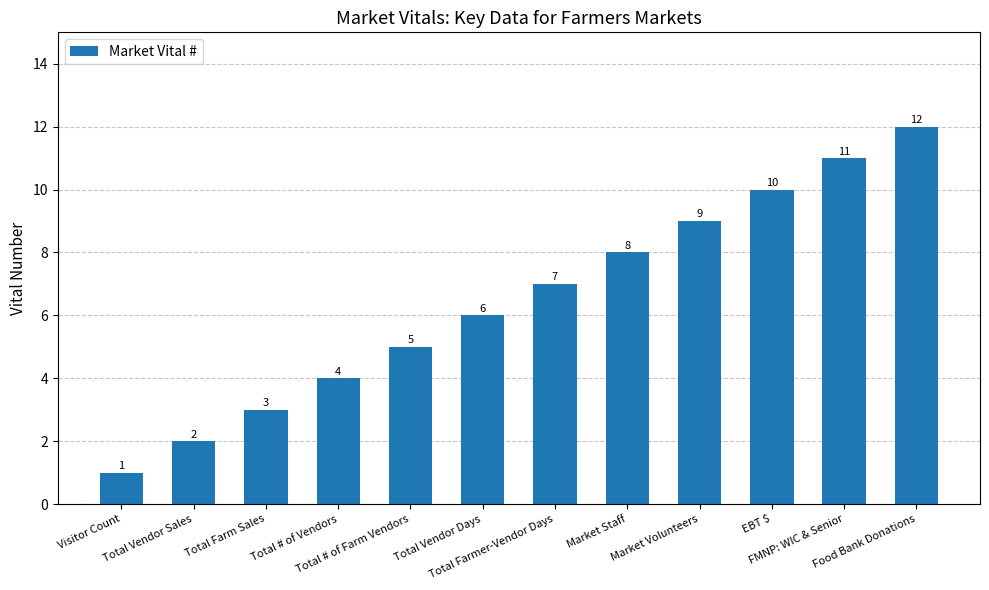

Rank the categories by value from highest to lowest.

Food Bank Donations, FMNP: WIC & Senior, EBT $, Market Volunteers, Market Staff, Total Farmer-Vendor Days, Total Vendor Days, Total # of Farm Vendors, Total # of Vendors, Total Farm Sales, Total Vendor Sales, Visitor Count